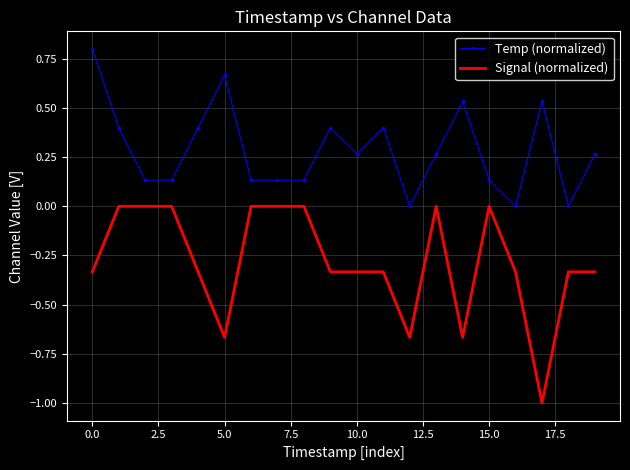

True or false: Signal (normalized) and Temp (normalized) intersect in this chart.

False